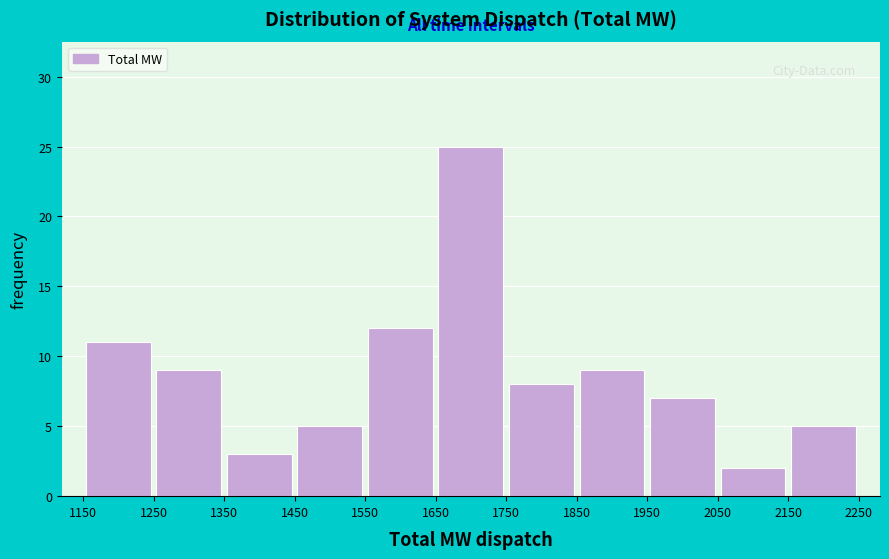

What is the height of the bar covering 1750 to 1850 on the x-axis? The values are not printed on the chart, so give them approximately, as read against the axis.

8